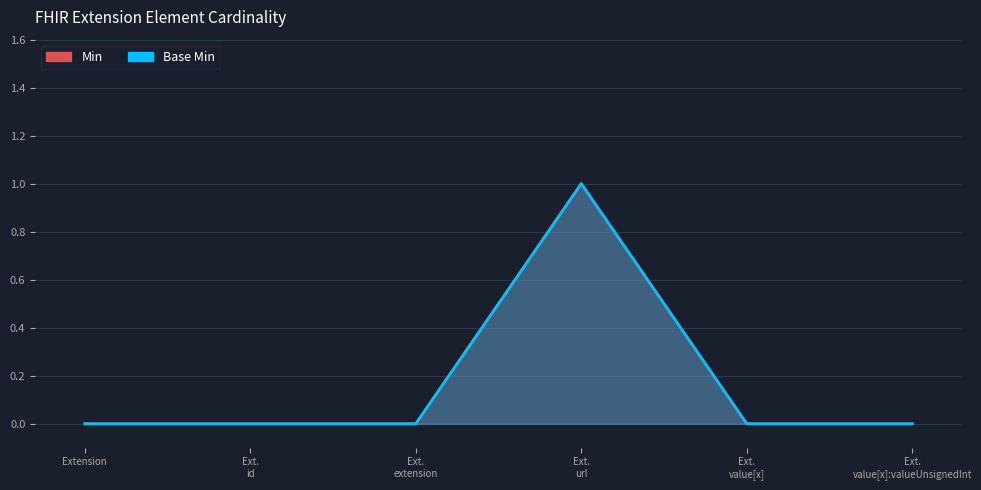

What are all the series names shown in the legend?

Min, Base Min